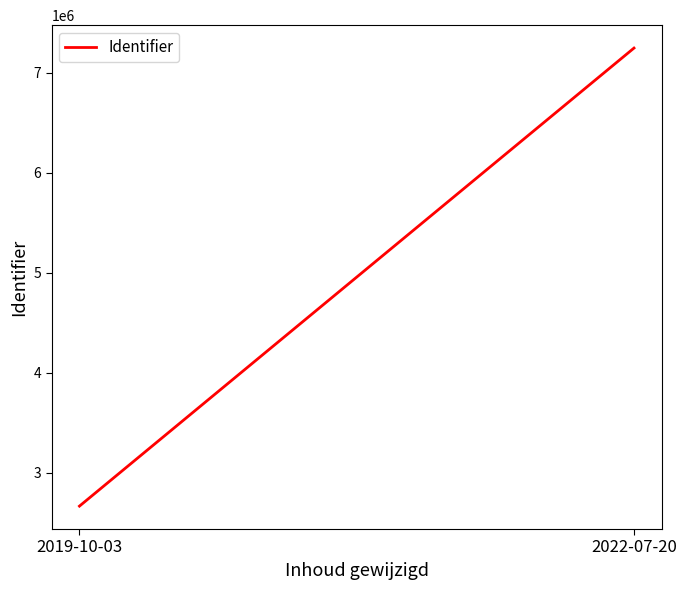

What is the minimum value shown in the chart?

2668779